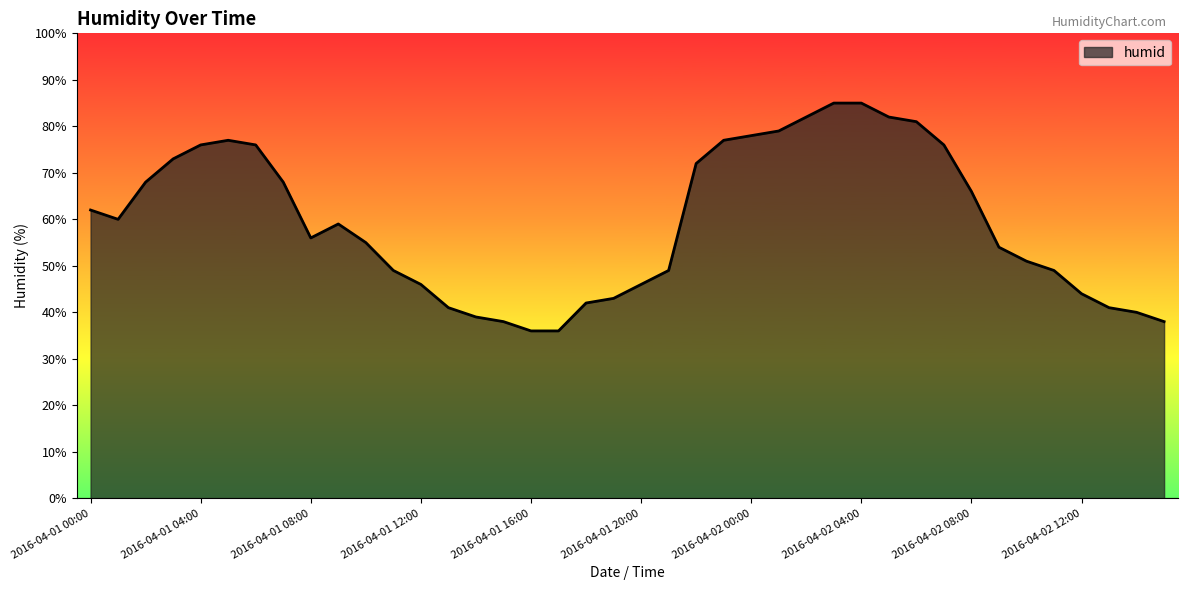

What is the greatest value displayed?

85